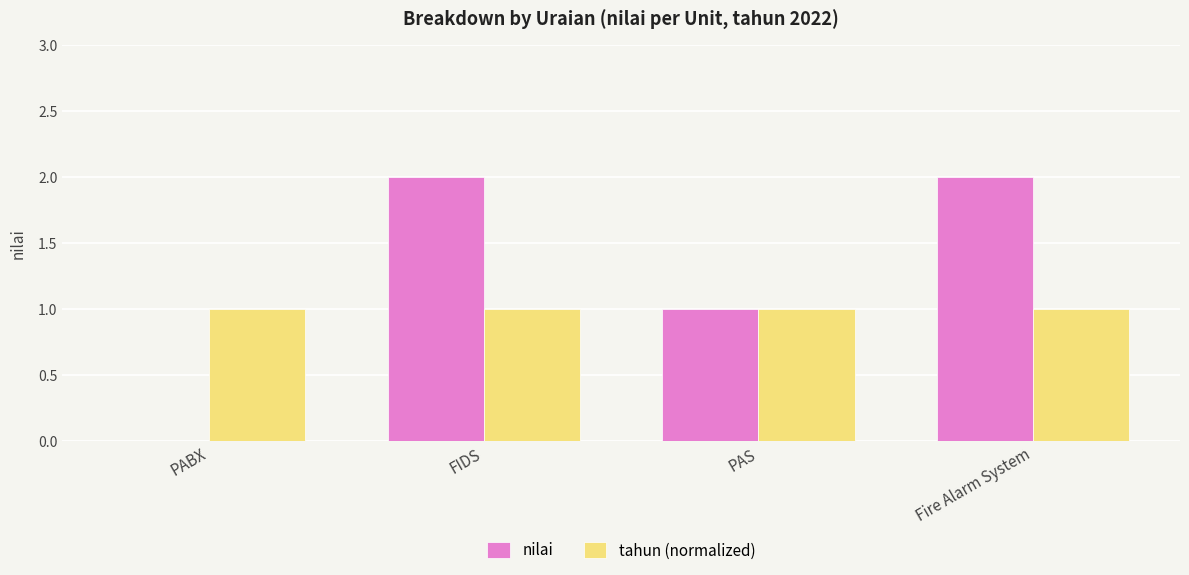

Count the nilai values in the range 1 to 2.

3